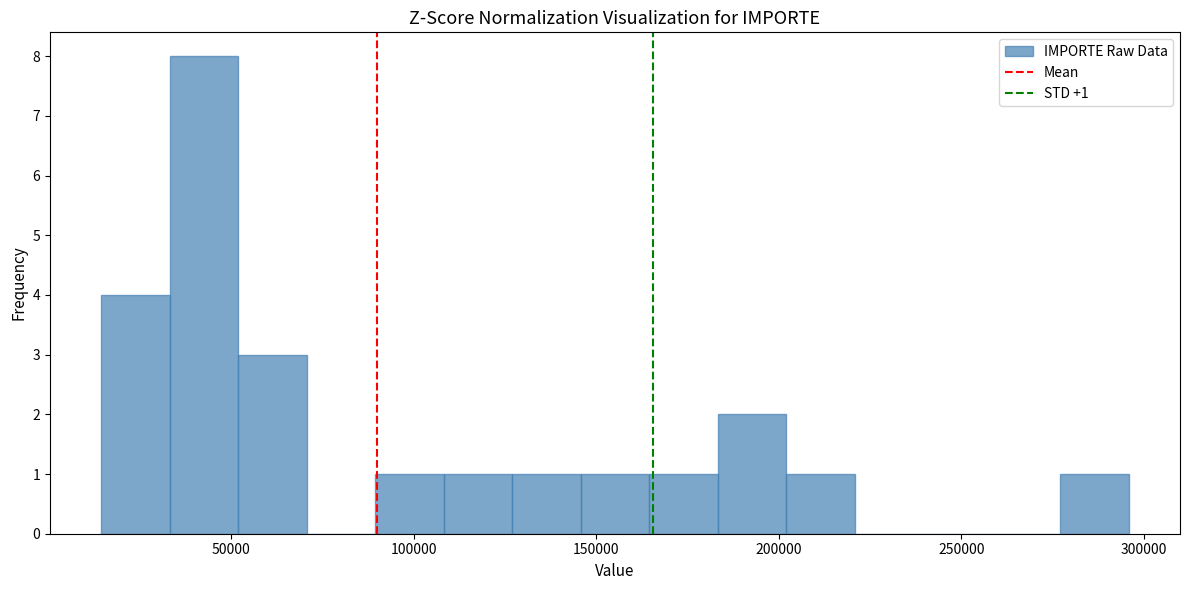

Around what value on the x-axis is the tallest bar? Give the approximate position of its centre, as read against the axis.

45000